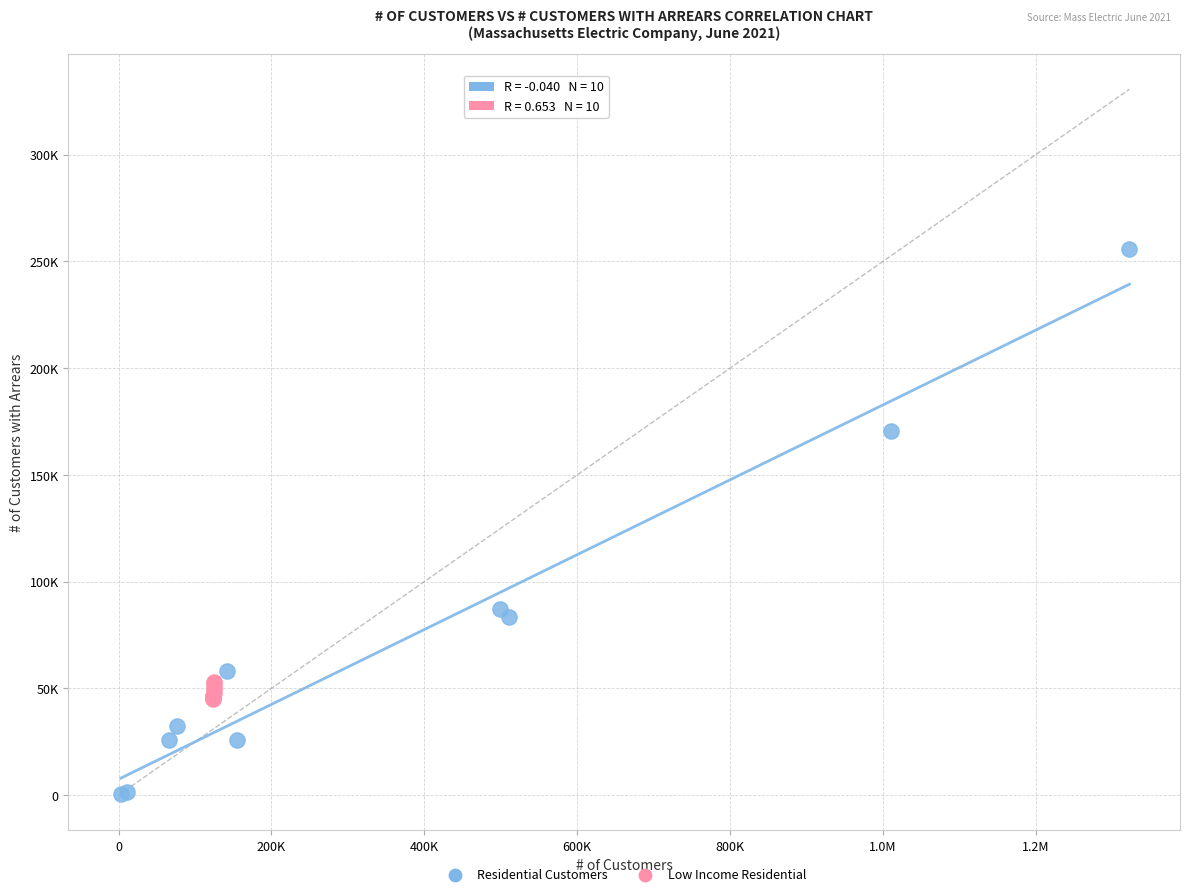

What are all the series names shown in the legend?

Residential Customers, Low Income Residential